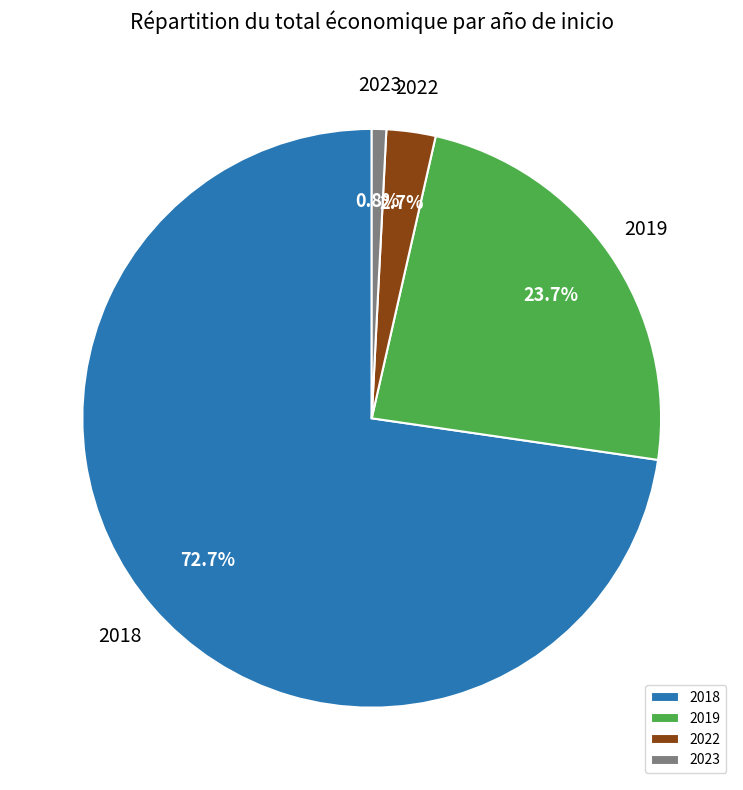

Does any single category account for the majority?

Yes